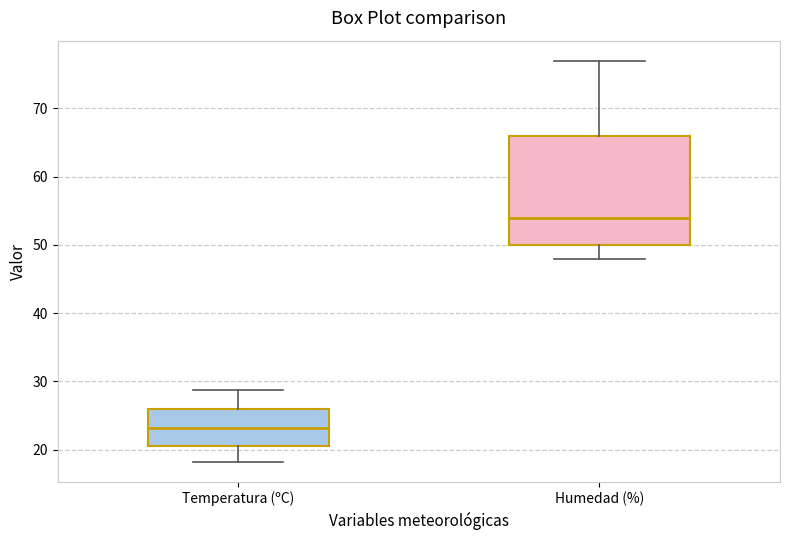

Reading left to right, transcribe this box plot: for each box, give where its median line is, the range the box spans, and where its two whiskers end, as read against the y-axis. The values are not printed on the chart, so give them approximately, as read against the axis.

Temperatura (ºC): median 23, box 21 to 26, whiskers 18 to 29
Humedad (%): median 54, box 50 to 66, whiskers 48 to 77